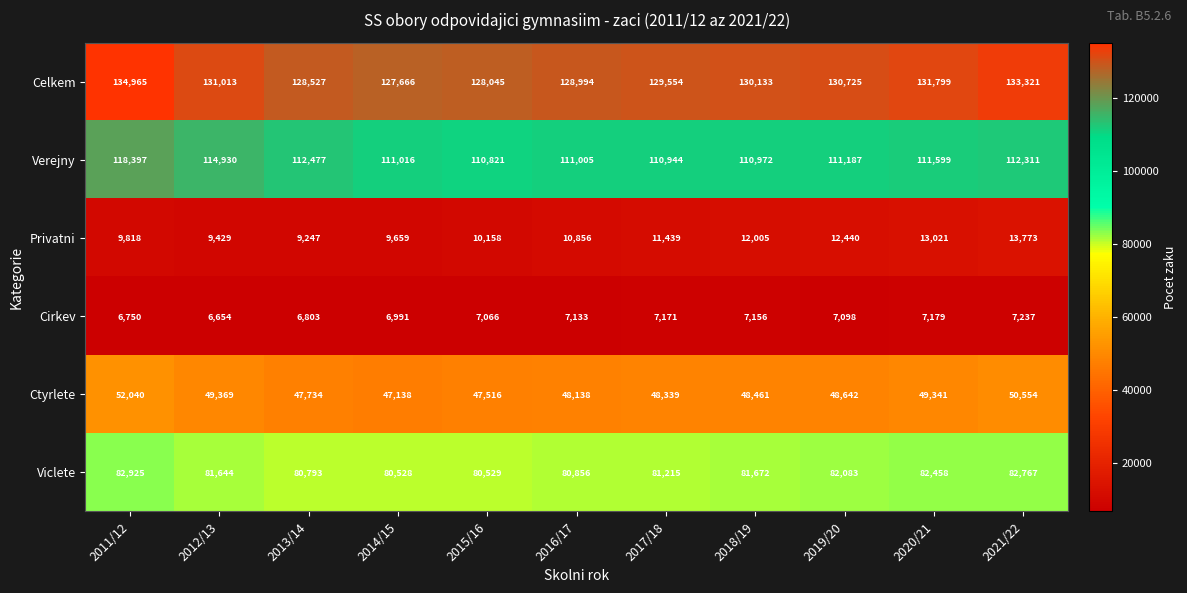

At which category does the chart reach its peak across all series?

2011/12